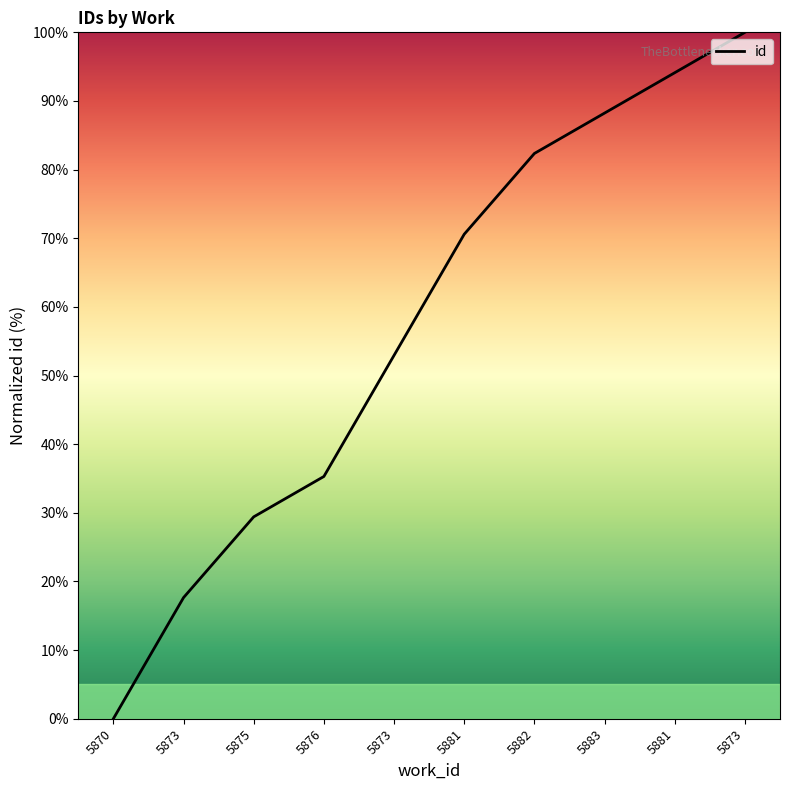

At which label is the value closest to 50?

5873